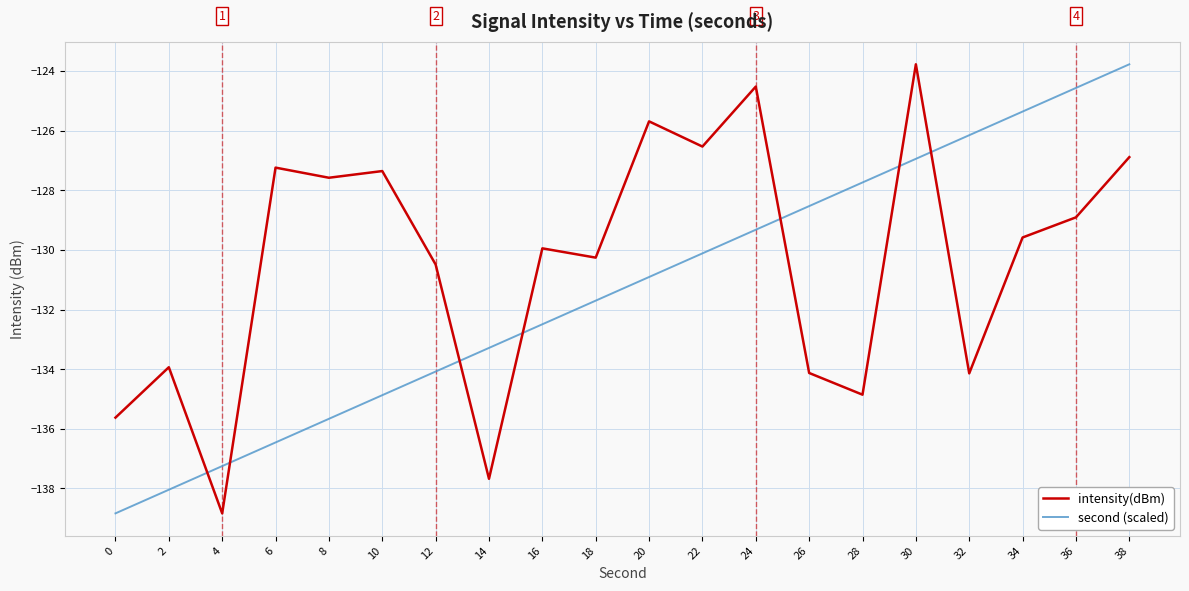

What is the spread (max minus min) of values at 8?

8.1